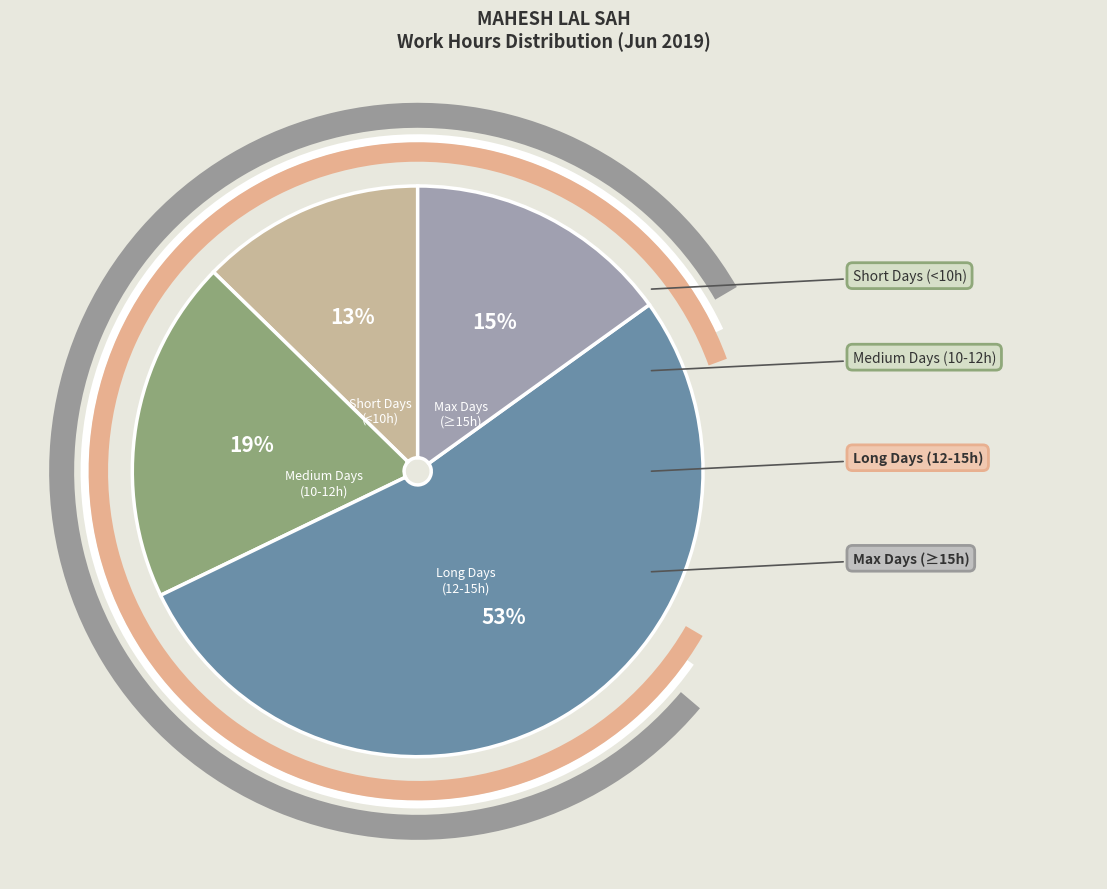

How many segments does this pie chart have?

4